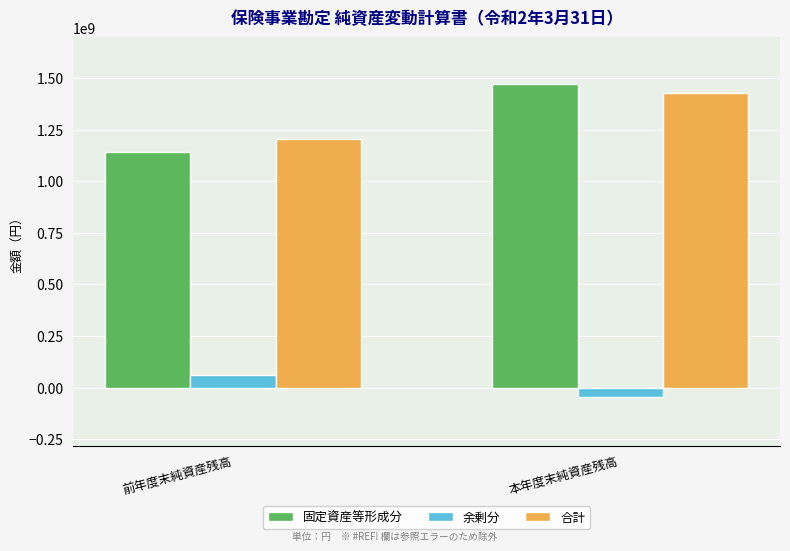

Which series has the widest spread of values?

固定資産等形成分